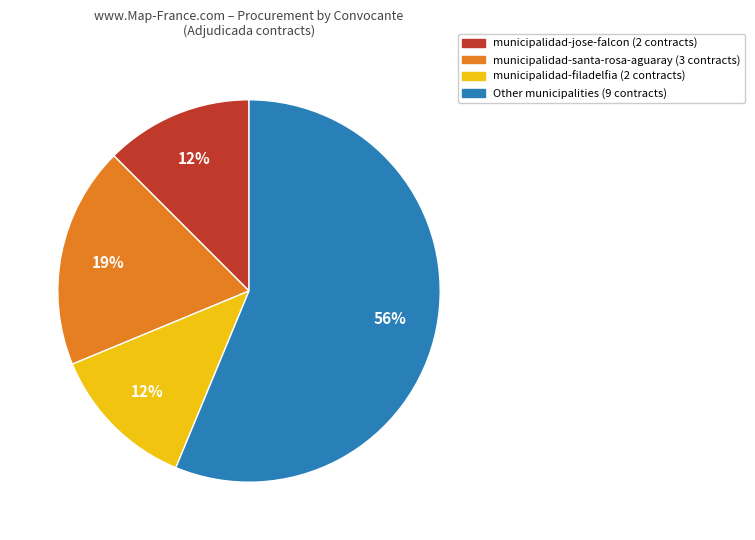

Does any single category account for the majority?

Yes